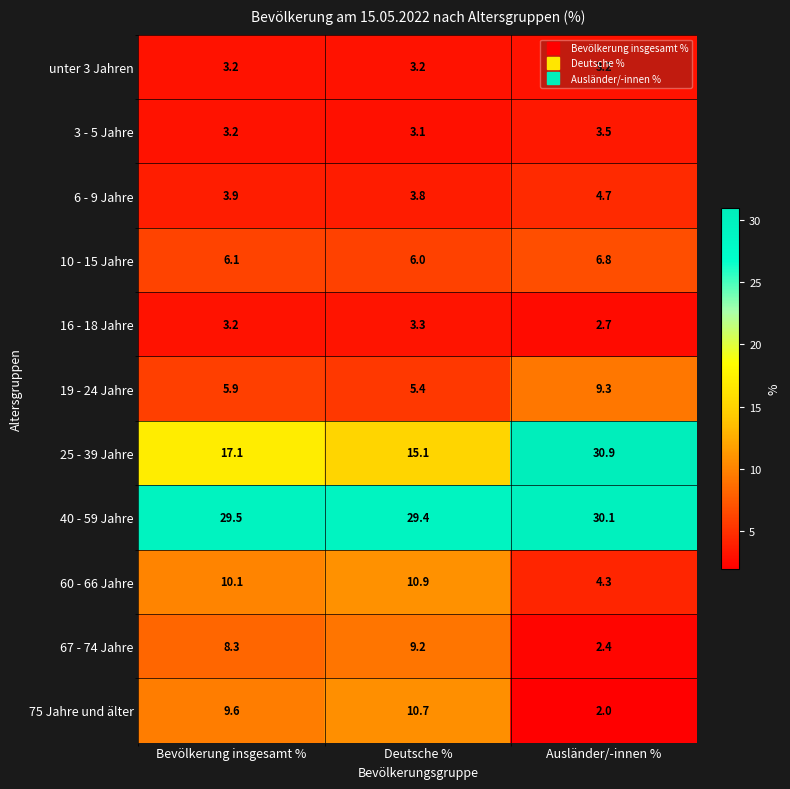

At how many categories does at least one series exceed 8?

3